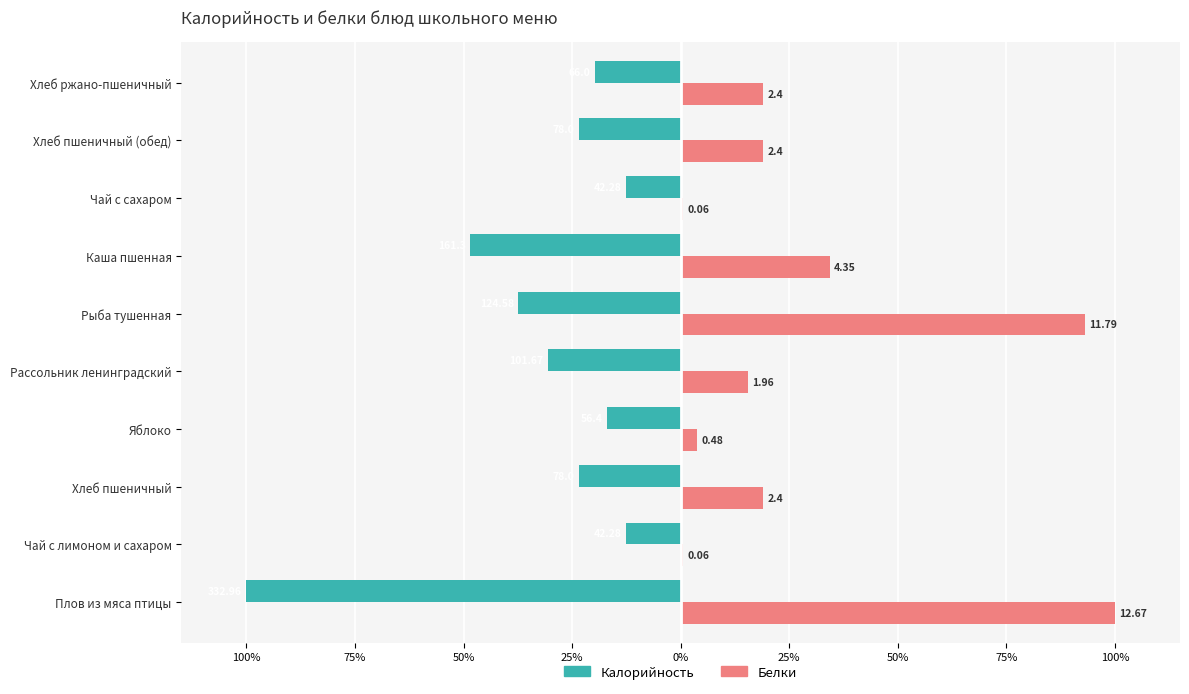

What are all the series names shown in the legend?

Калорийность, Белки